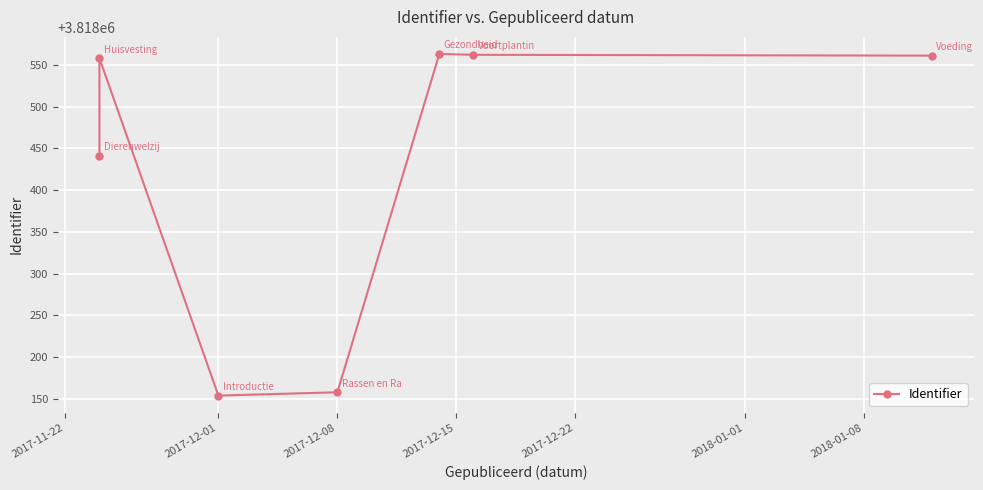

What position from the right is 2017-12-01?

6